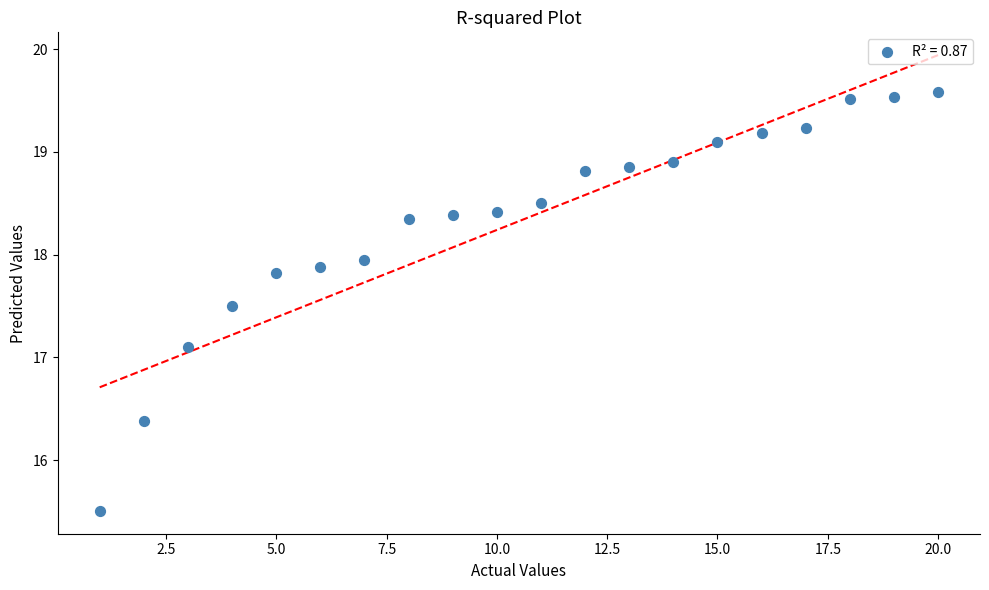

What Y value in the scatter plot is closest to 17?

17.1